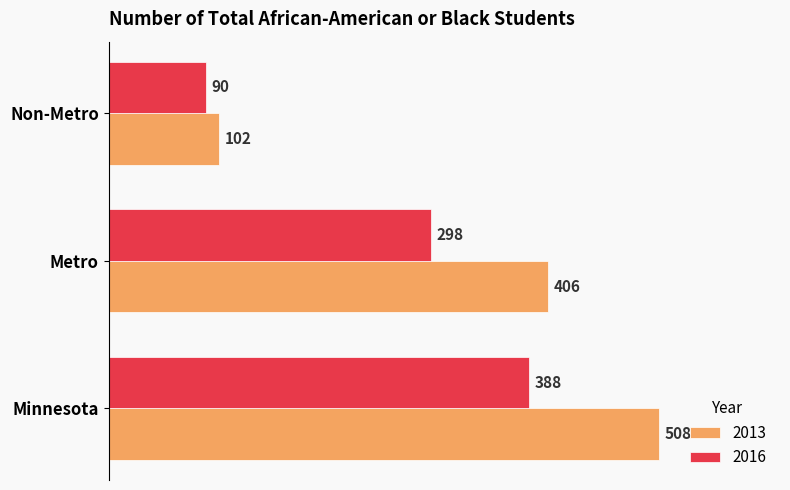

Is the value of 2016 at Non-Metro greater than the value of 2013 at Minnesota?

No